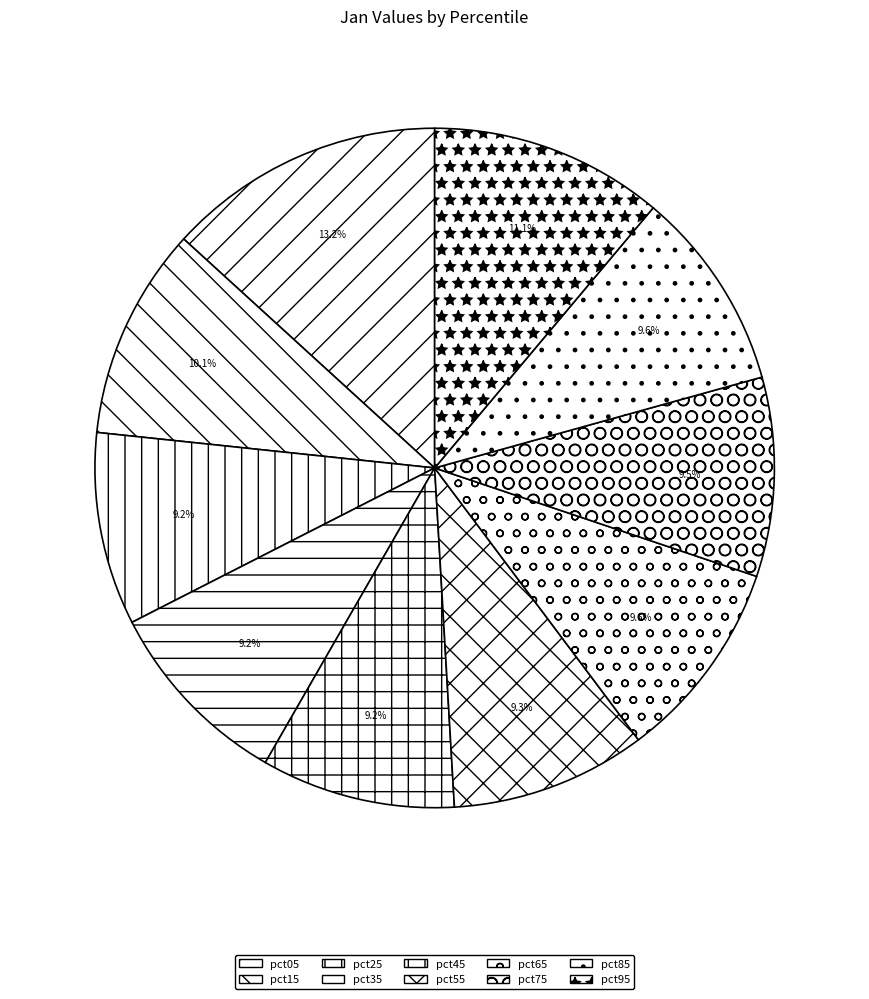

To the nearest percent, what is the average slice percentage?

10%